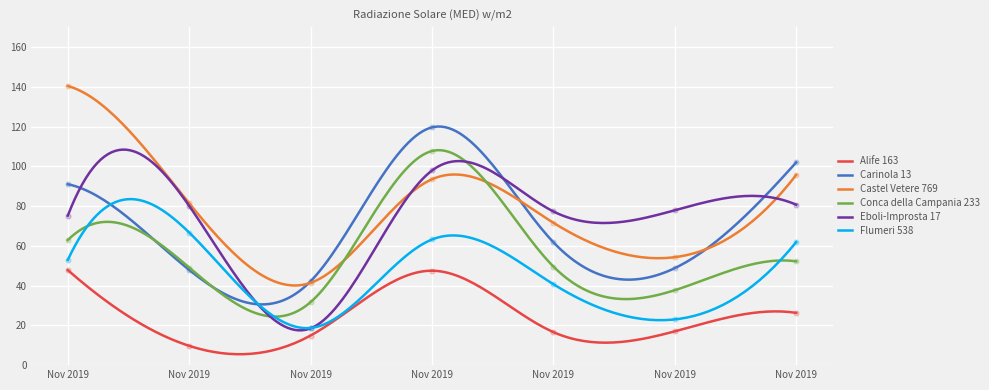

At which category is the sum across all series the highest?

Nov 2019